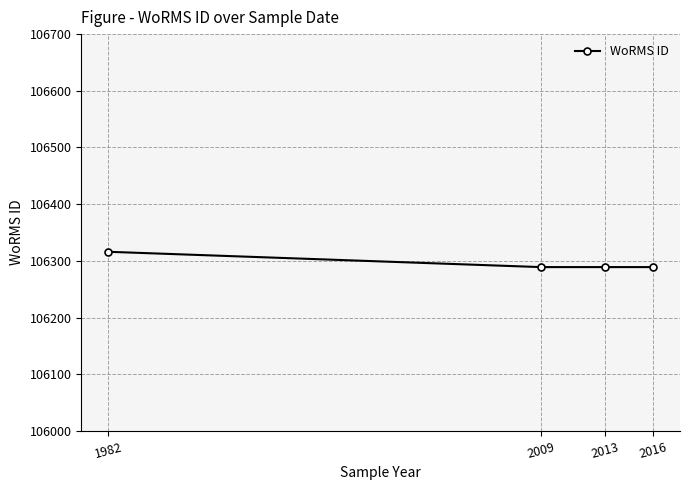

Reading right to left, what are all the values shown in this chart?

106289	106289	106289	106316